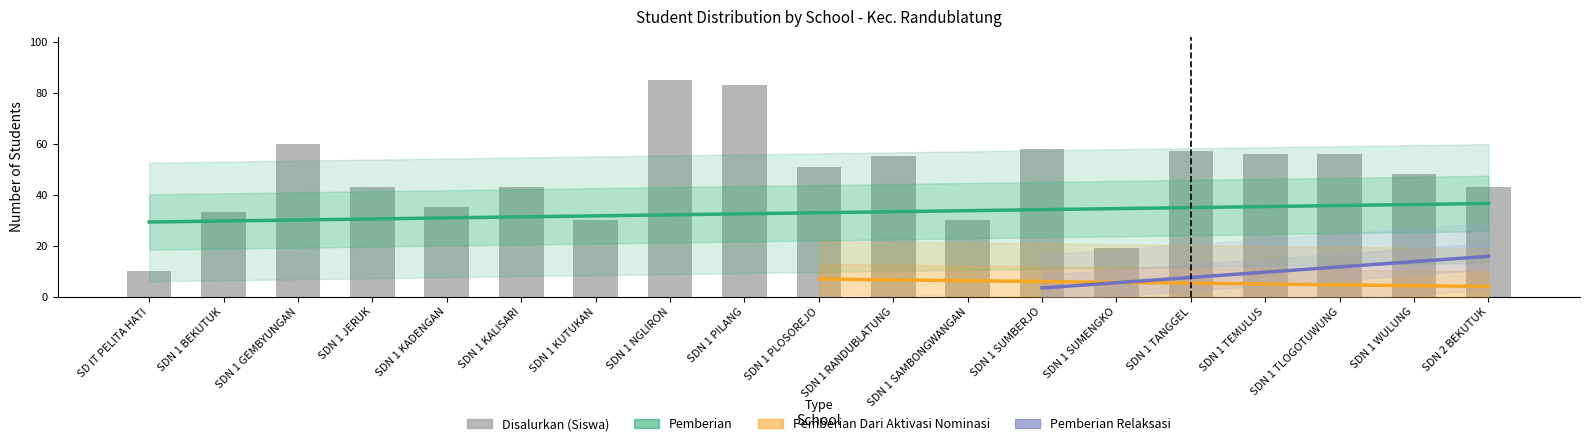

Reading left to right, transcribe all the data shown in this chart.

Disalurkan (Siswa): 10	33	60	43	35	43	30	85	83	51	55	30	58	19	57	56	56	48	43
Pemberian: 6	22	43	34	19	32	20	75	55	33	32	26	44	17	18	50	35	41	23
Pemberian Dari Aktivasi Nominasi: 3	5	0	2	0	0	0	0	21	0	12	0	7	0	33	0	0	0	2
Pemberian Relaksasi: 1	6	17	7	16	11	10	10	7	18	11	4	7	2	6	6	21	7	18